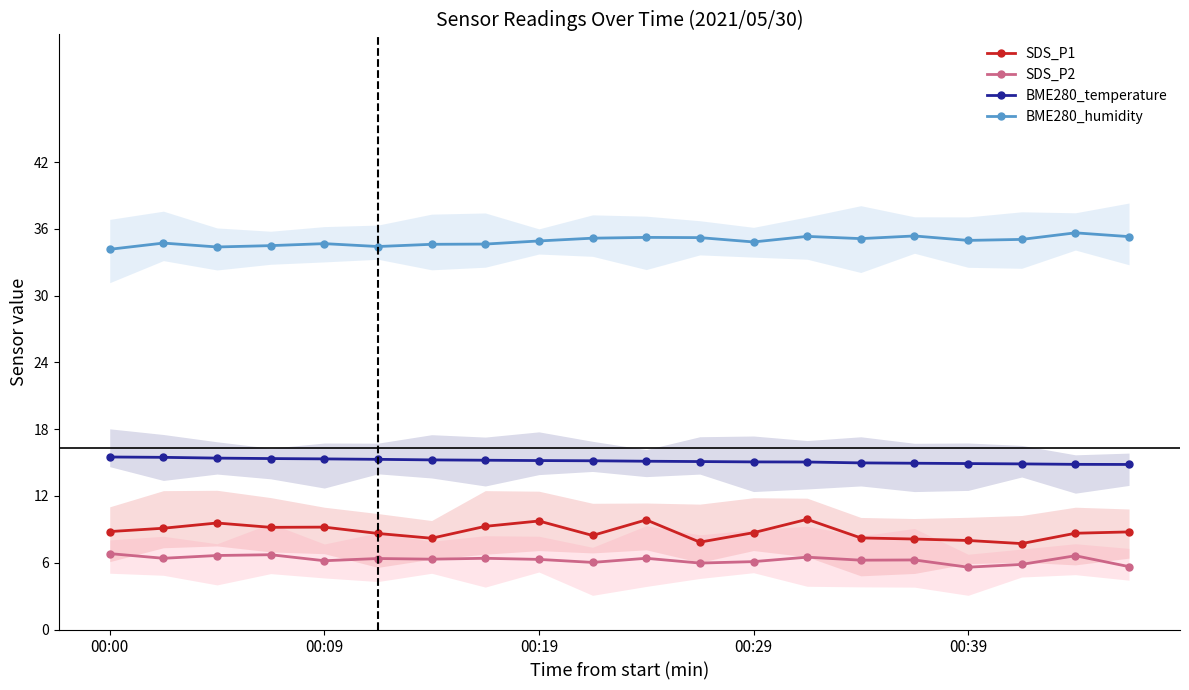

The BME280_humidity series shows 8.8 at 18. True or false?

False